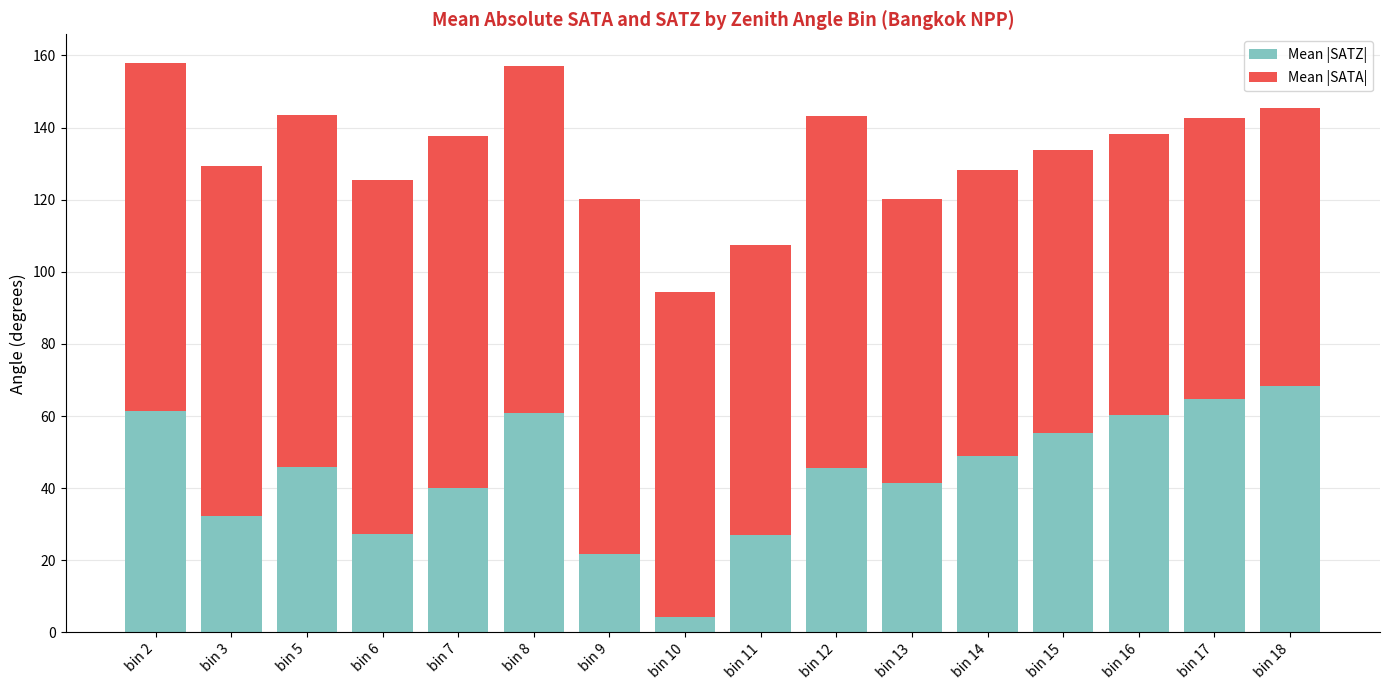

Count the number of data series in this chart.

2